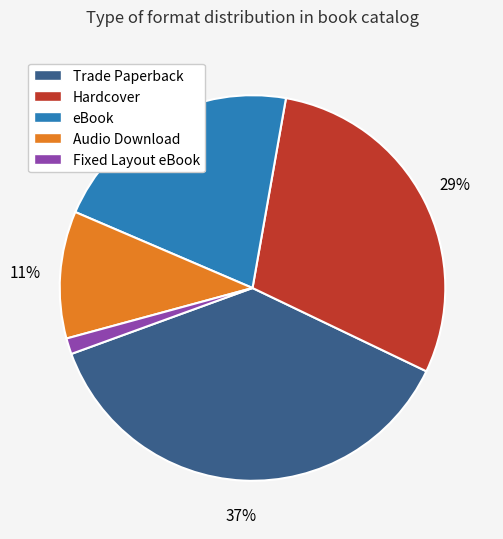

Rank the categories by value from highest to lowest.

Trade Paperback, Hardcover, eBook, Audio Download, Fixed Layout eBook